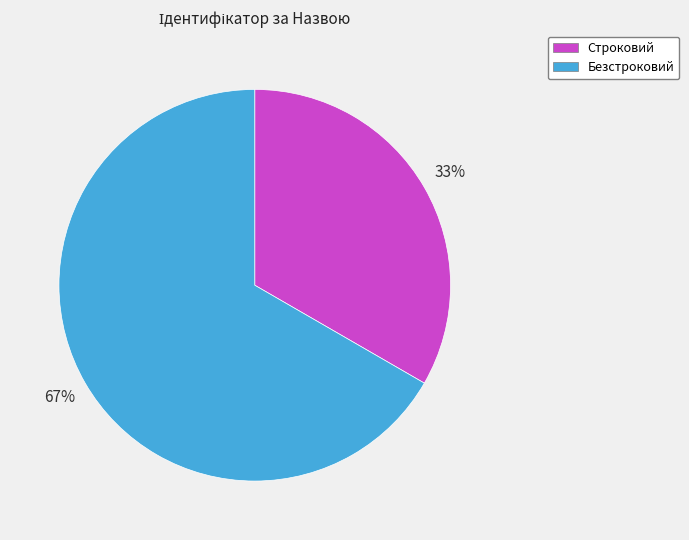

What percentage is the Строковий slice, to the nearest percent?

33%